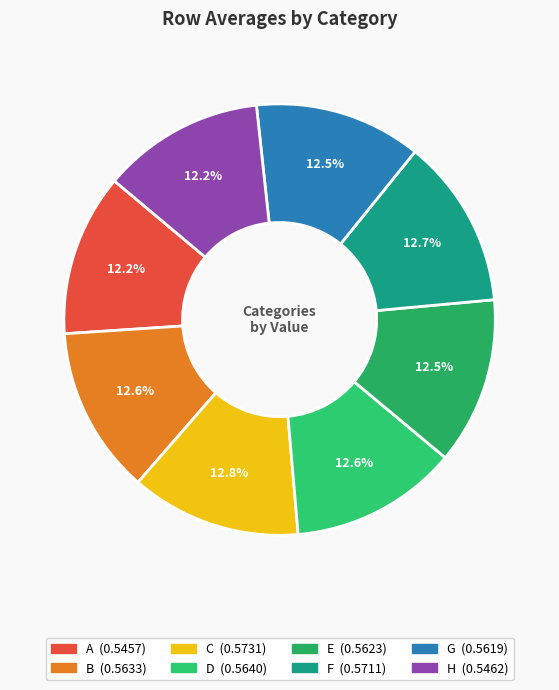

To the nearest percent, what is the difference between the largest and smallest slice percentages?

1%